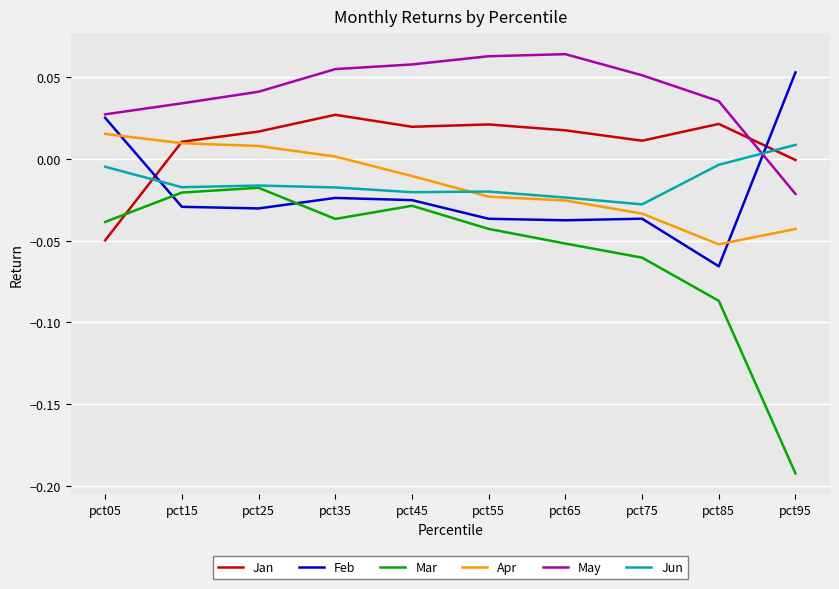

After their last crossing, which series has the higher values: Mar or Jan?

Jan